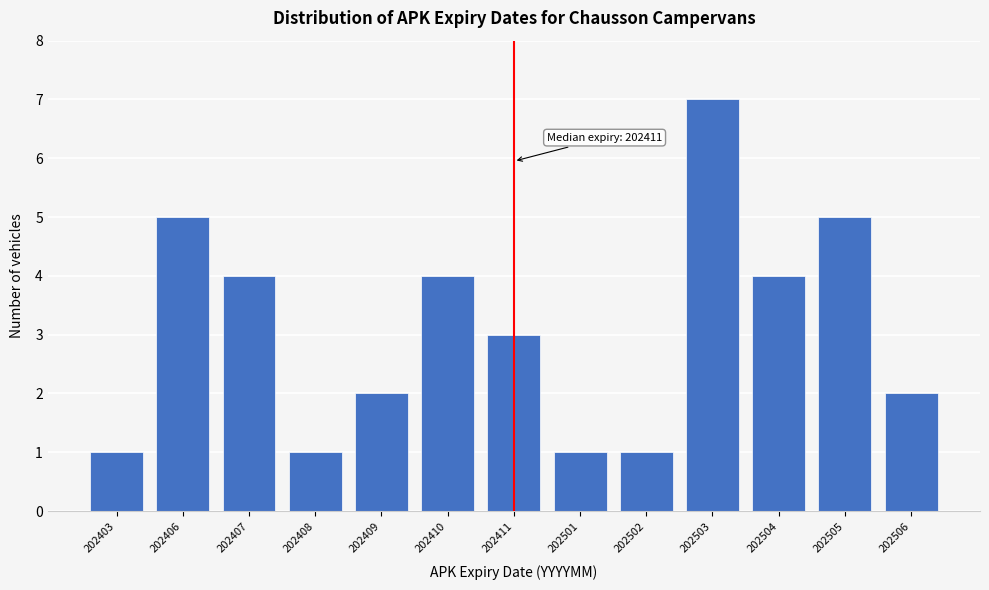

Reading left to right, list all the values displayed in this chart.

1	5	4	1	2	4	3	1	1	7	4	5	2